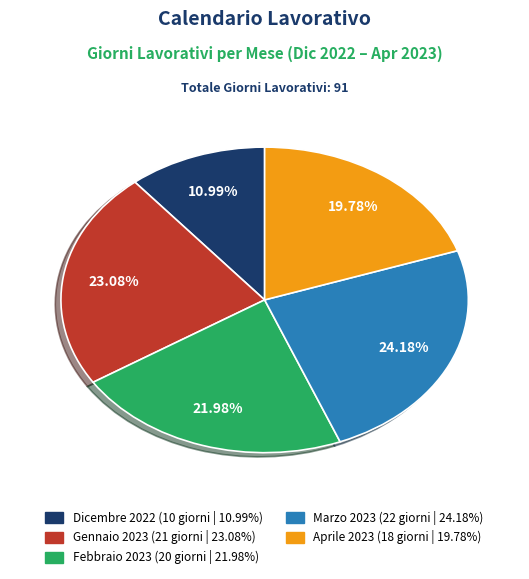

Which slice is the largest?

Marzo 2023